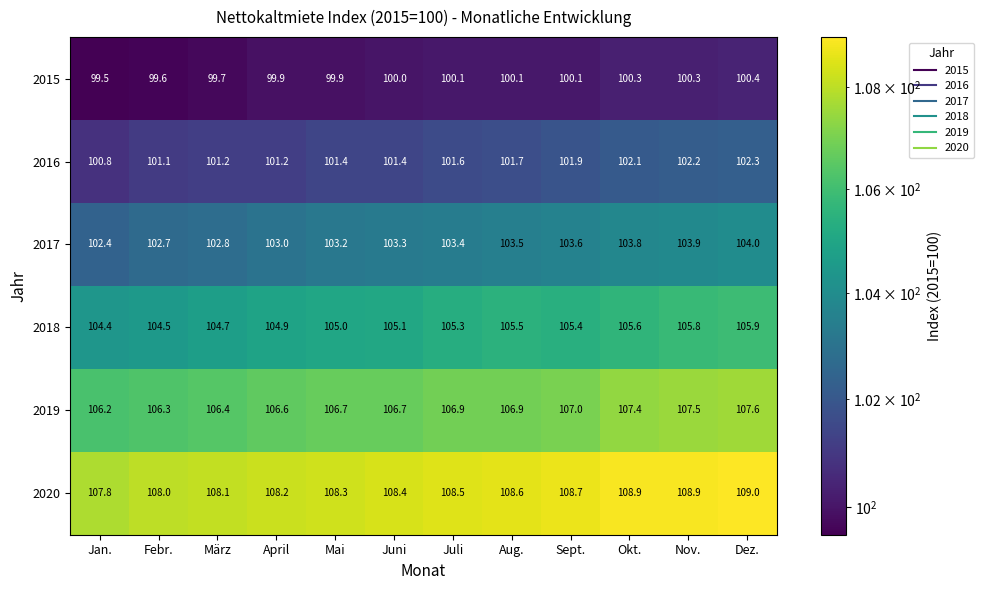

What is the maximum value shown in the chart?

109.0